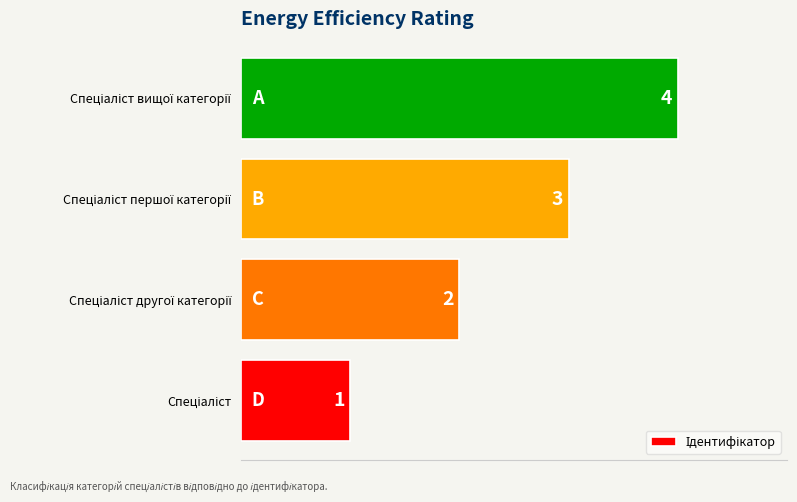

How many values are below 3?

2